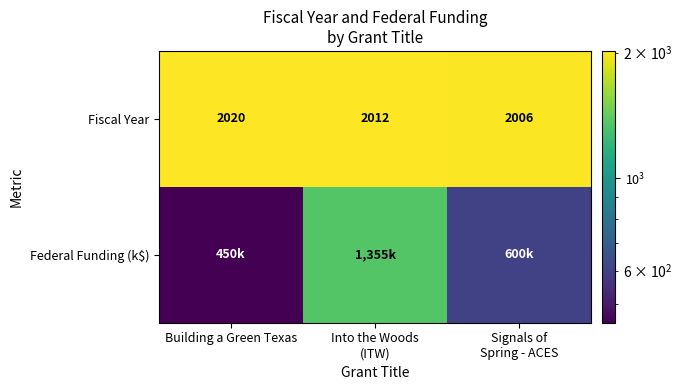

Where does the Fiscal Year series first go above 2012?

Building a Green Texas